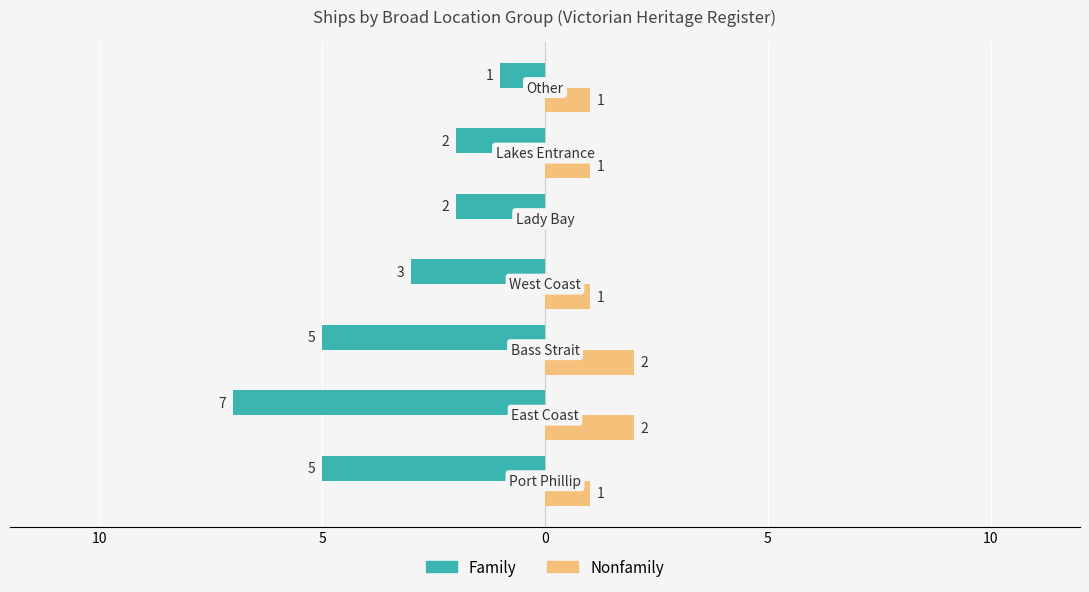

What are all the series names shown in the legend?

Family, Nonfamily